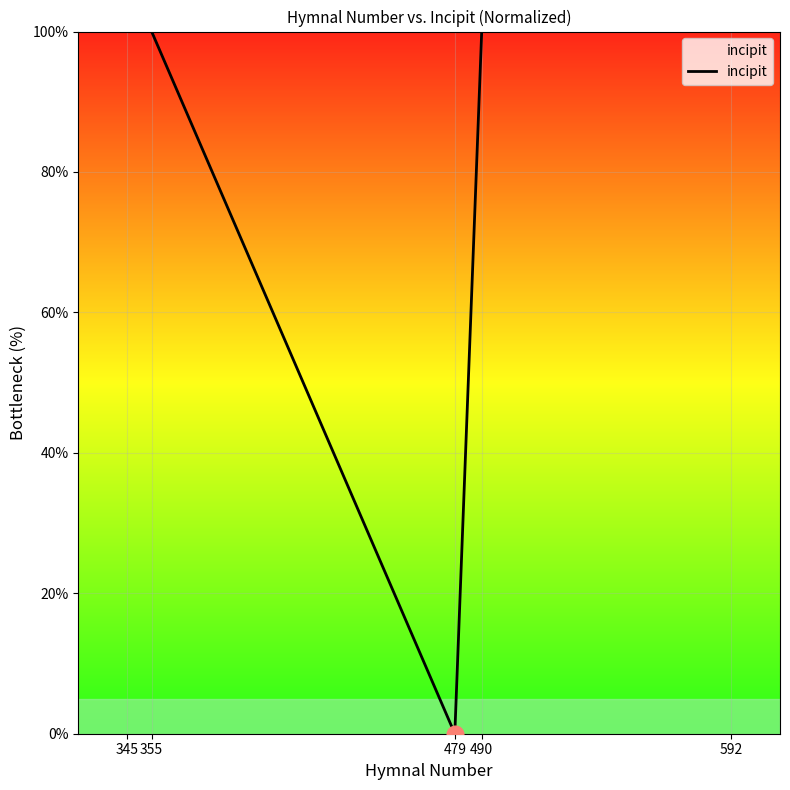

What is the sum of all values?

400